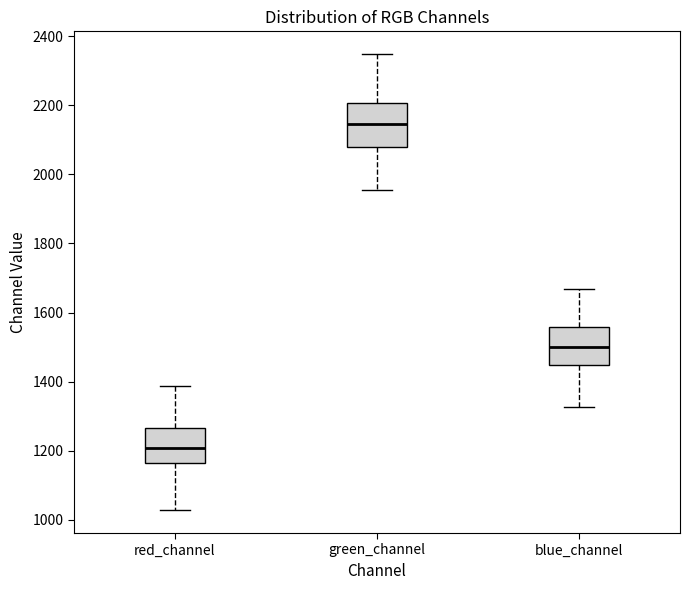

Reading left to right, transcribe this box plot: for each box, give where its median line is, the range the box spans, and where its two whiskers end, as read against the y-axis. The values are not printed on the chart, so give them approximately, as read against the axis.

red_channel: median 1200, box 1160 to 1260, whiskers 1020 to 1380
green_channel: median 2140, box 2080 to 2200, whiskers 1960 to 2340
blue_channel: median 1500, box 1440 to 1560, whiskers 1320 to 1660